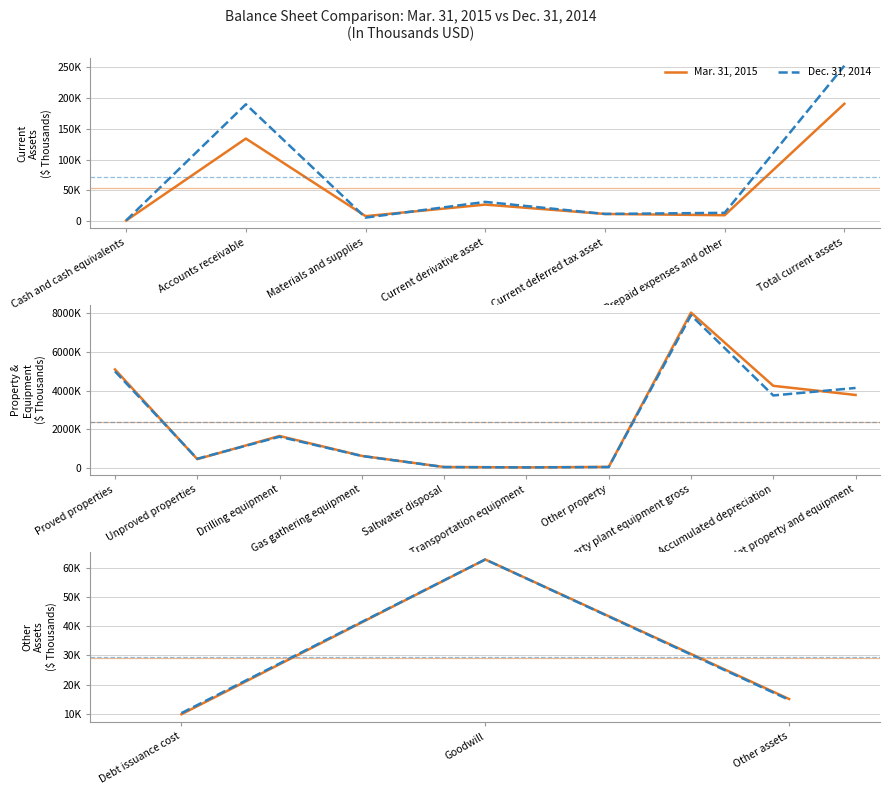

What position from the left is Other assets?

3